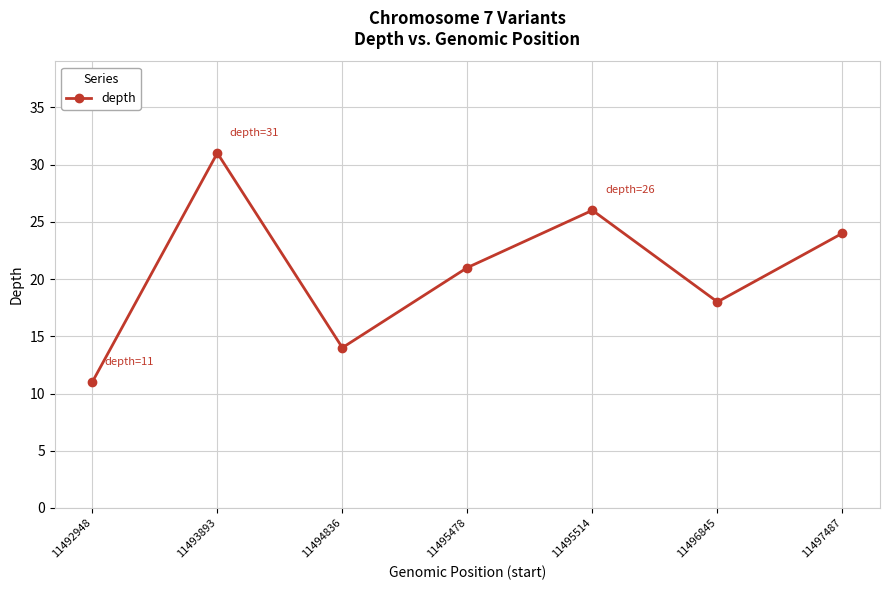

What is the maximum value shown in the chart?

31